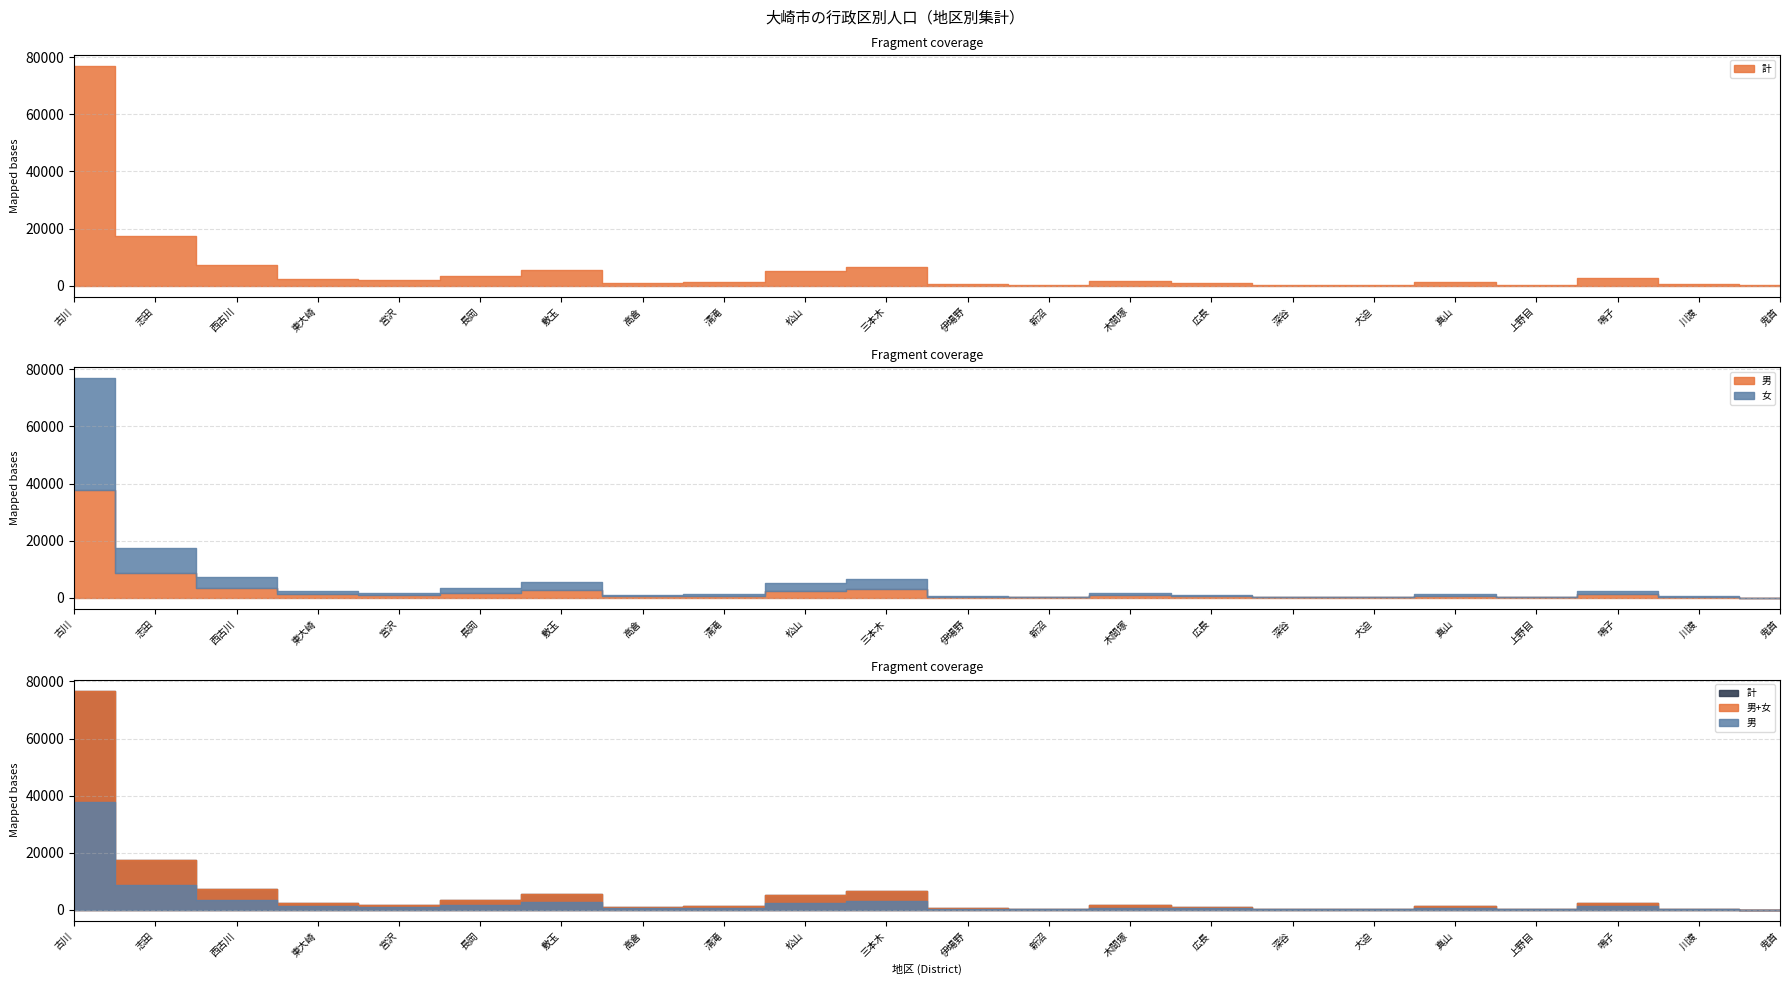

True or false: 男 has a value of 674 at 真山.

True